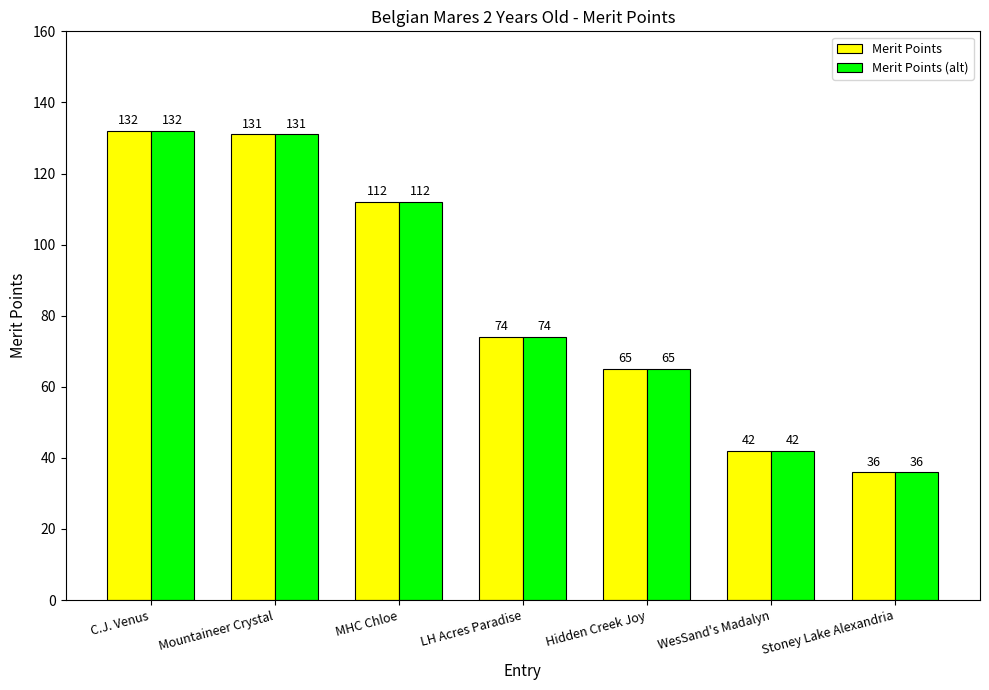

What is the difference between the second highest and second lowest values in the Merit Points series?

89